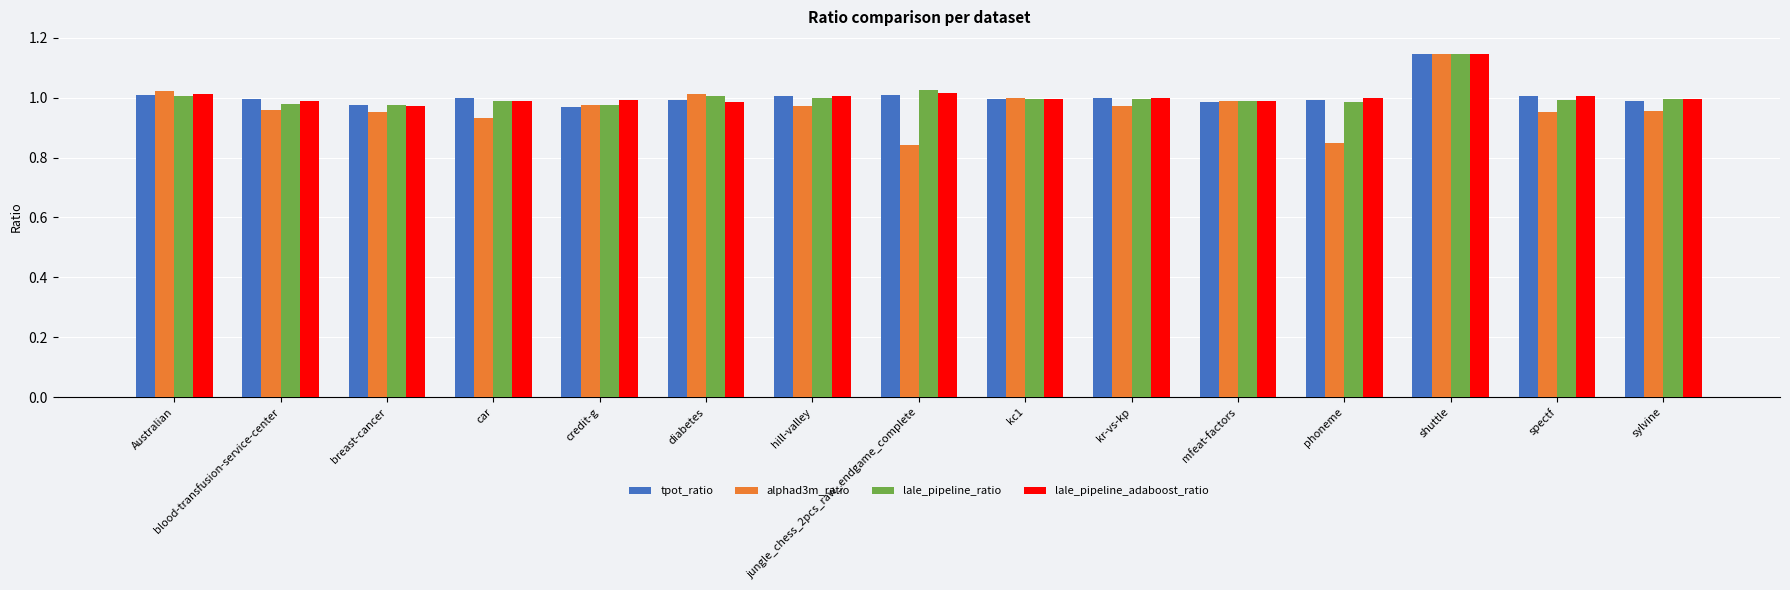

Which series has the widest spread of values?

alphad3m_ratio